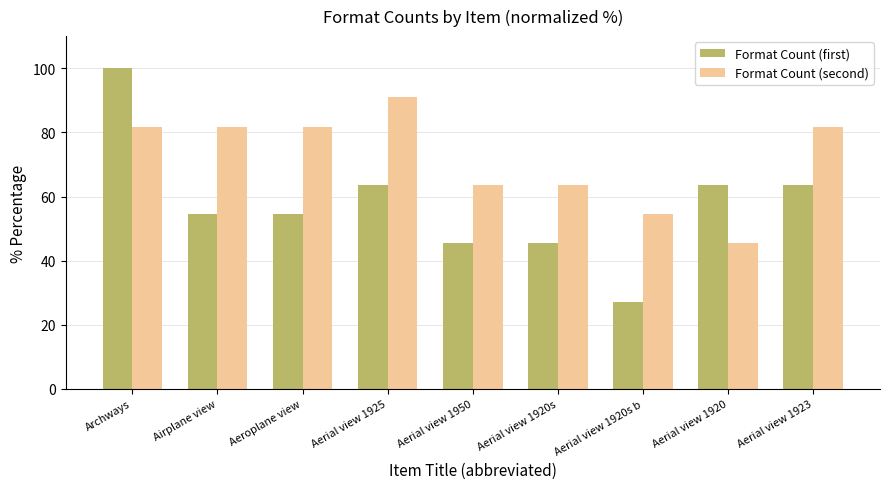

Reading left to right, transcribe all the data shown in this chart.

Format Count (first): Archways=100.0	Airplane view=54.5	Aeroplane view=54.5	Aerial view 1925=63.6	Aerial view 1950=45.5	Aerial view 1920s=45.5	Aerial view 1920s b=27.3	Aerial view 1920=63.6	Aerial view 1923=63.6
Format Count (second): Archways=81.8	Airplane view=81.8	Aeroplane view=81.8	Aerial view 1925=90.9	Aerial view 1950=63.6	Aerial view 1920s=63.6	Aerial view 1920s b=54.5	Aerial view 1920=45.5	Aerial view 1923=81.8